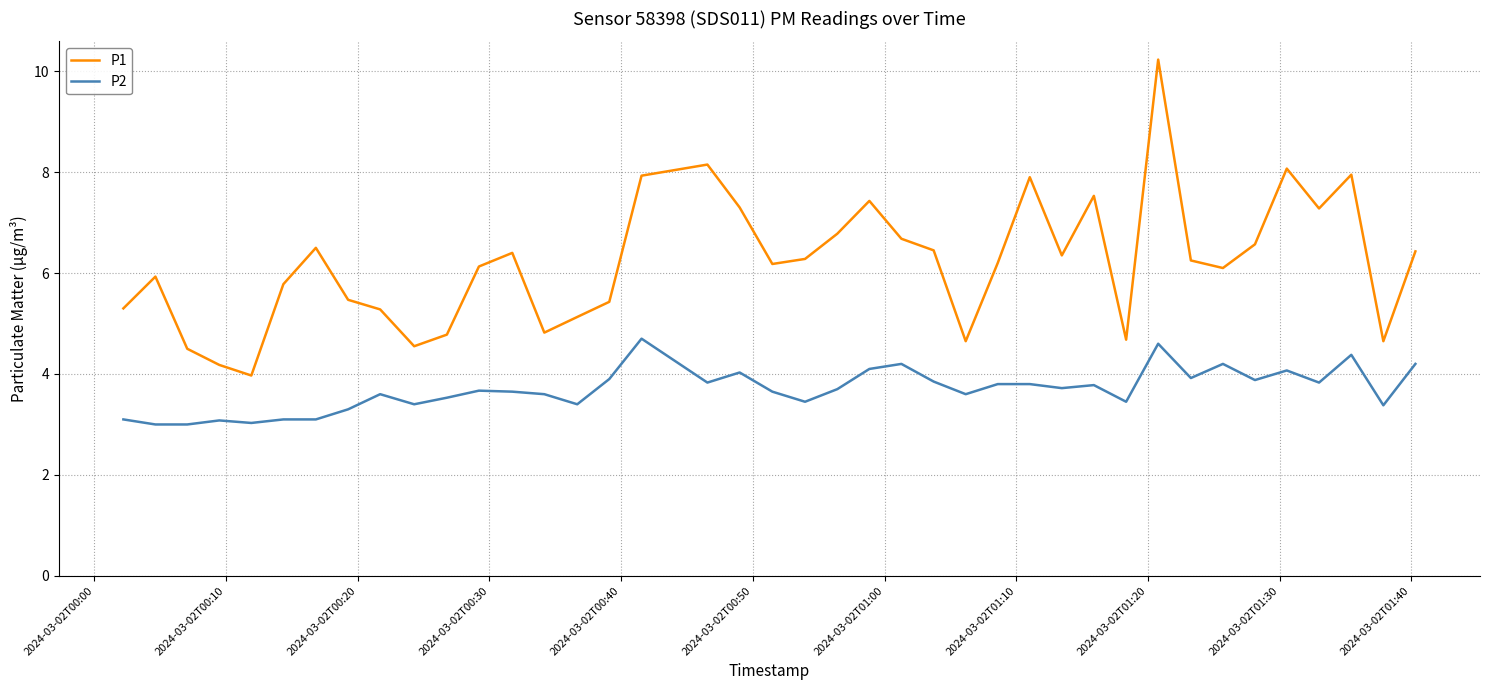

List the series in order of their overall mean, highest first.

P1, P2